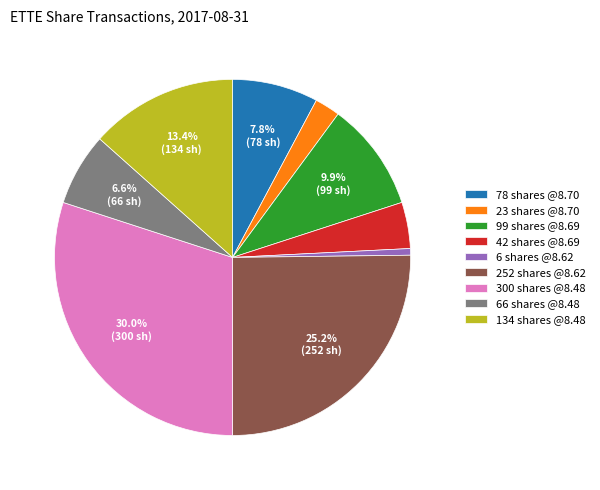

To the nearest percent, what is the difference between the largest and smallest slice percentages?

29%